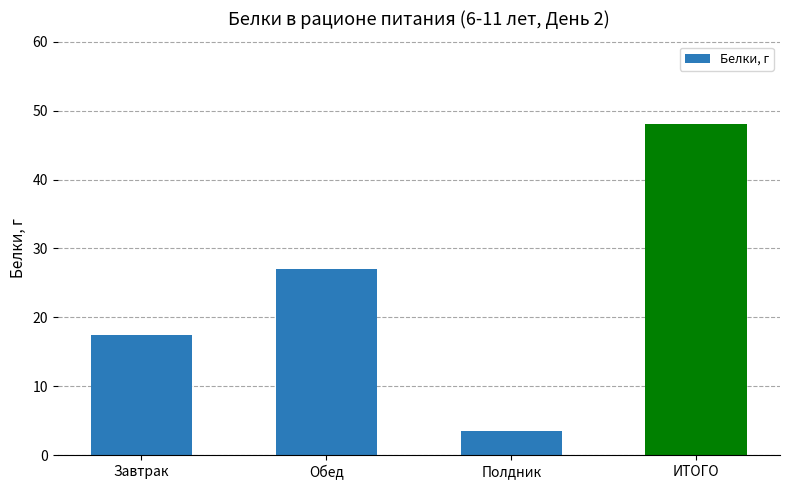

What is the change in value from Полдник to ИТОГО?

+44.5